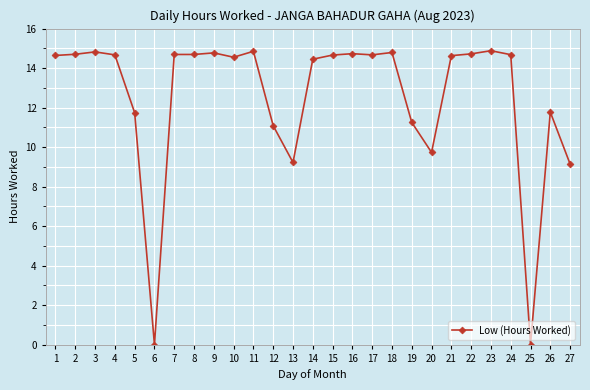

Between 20 and 22, which is larger?

22